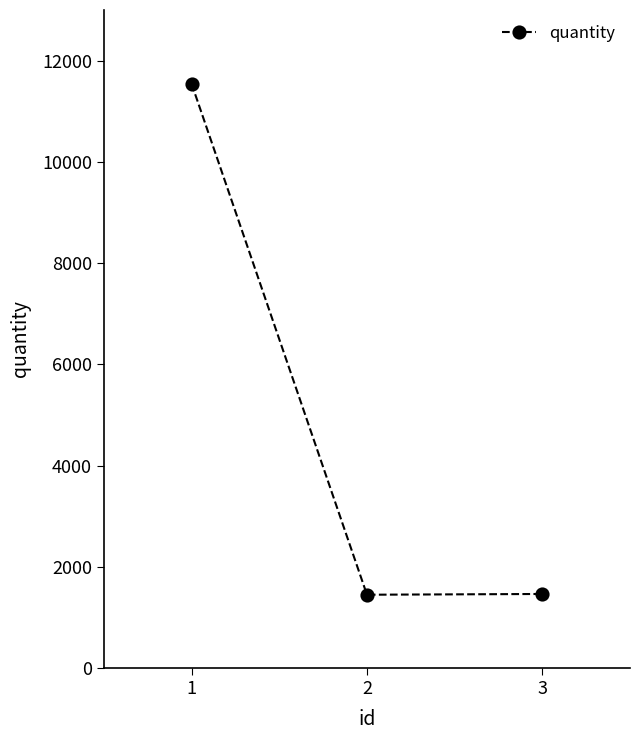

What is the value of the 2nd point from the left?

1449